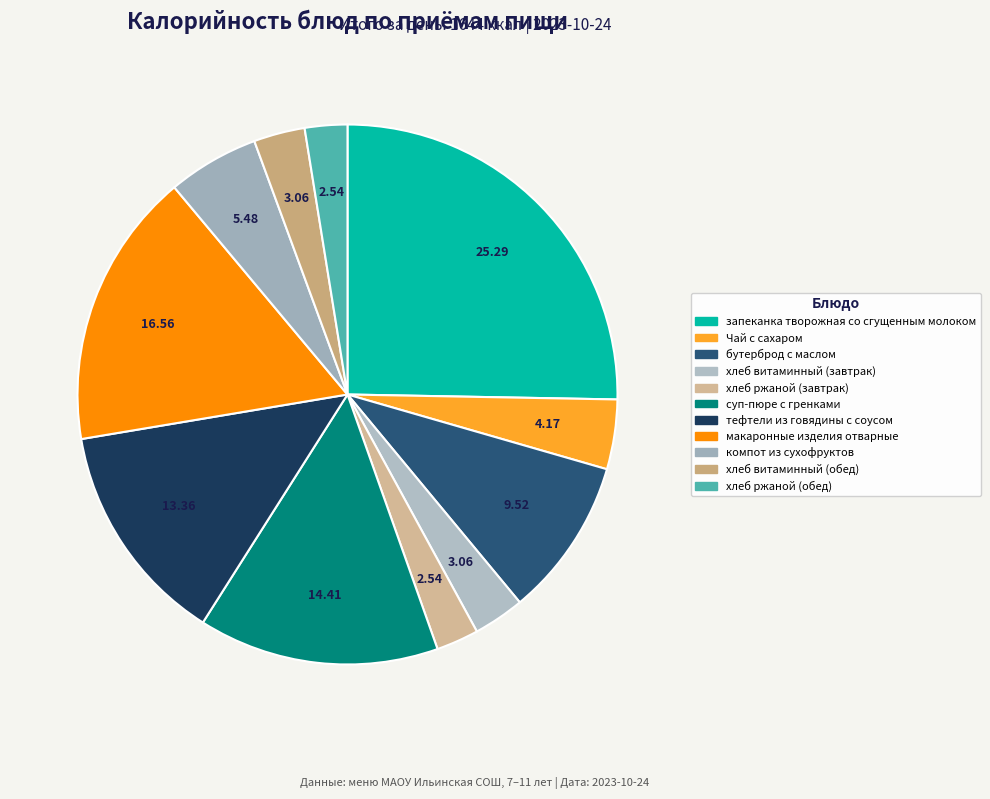

What is the change in value from хлеб витаминный (завтрак) to макаронные изделия отварные?

+207